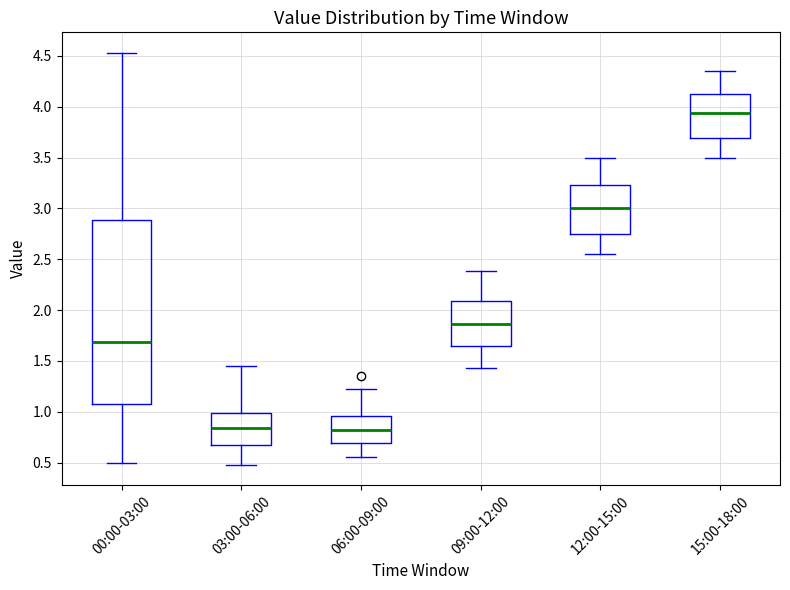

Where does the median line of the box for 09:00-12:00 sit on the y-axis? The values are not printed on the chart, so give them approximately, as read against the axis.

1.85